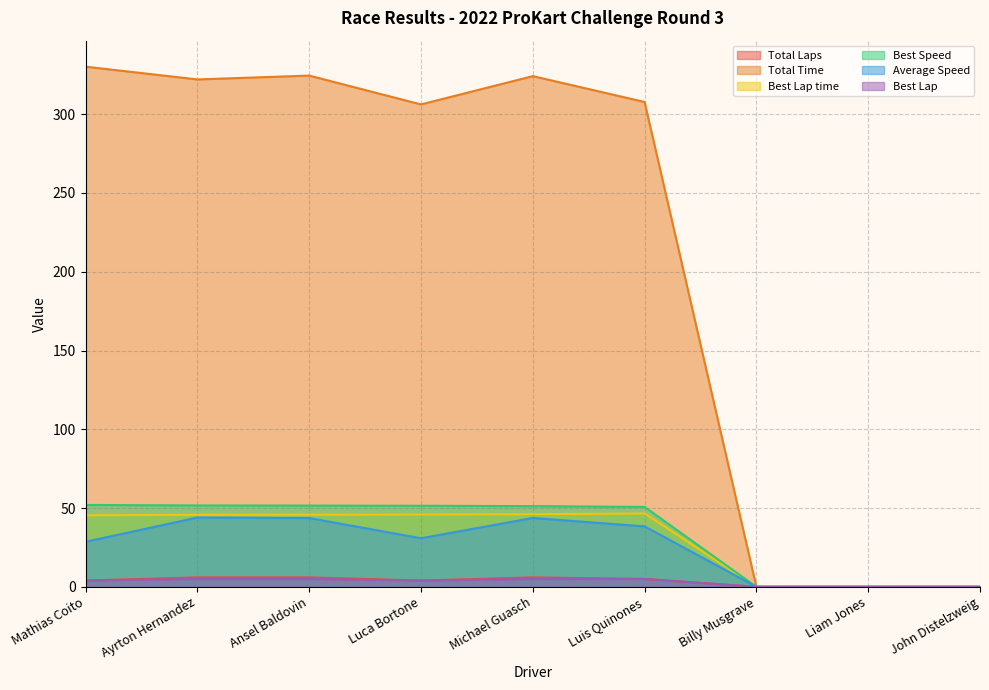

List the series in order of their peak value, highest first.

Total Time, Best Speed, Best Lap time, Average Speed, Total Laps, Best Lap